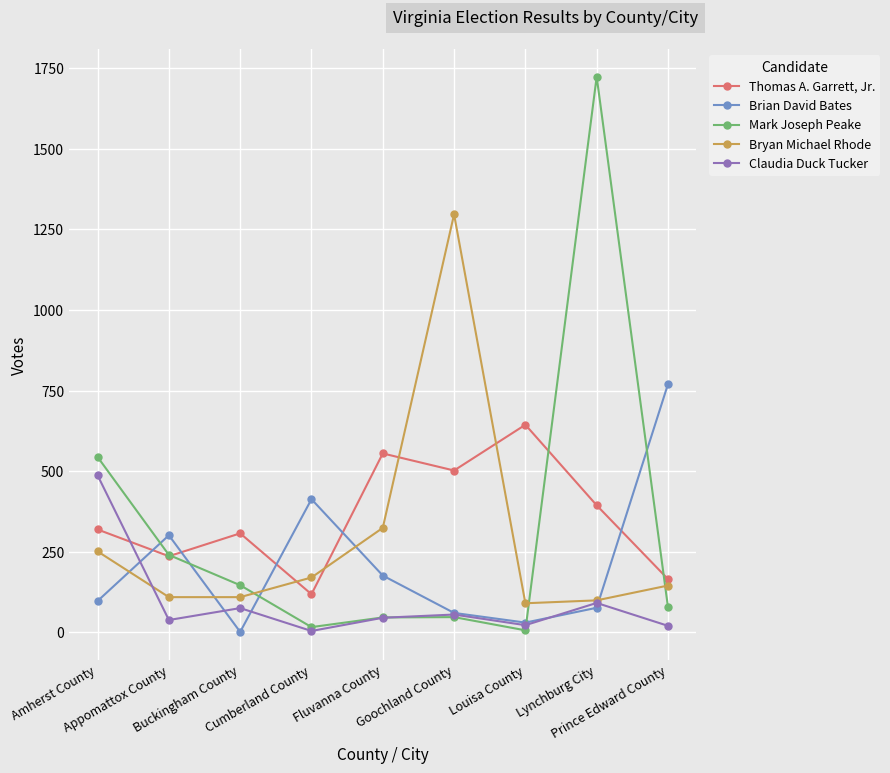

What is the highest value of the Bryan Michael Rhode series?

1297